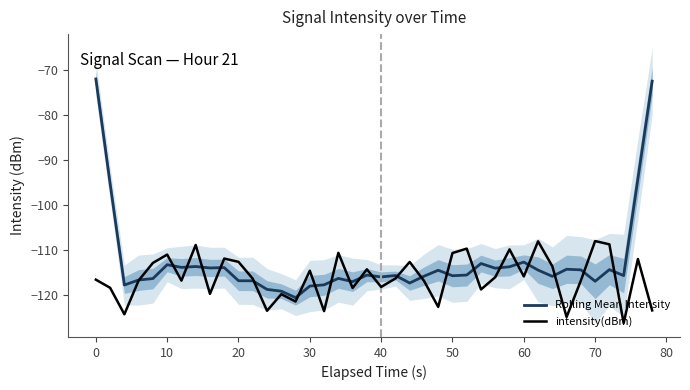

The intensity(dBm) series shows -110.7 at 50. True or false?

True